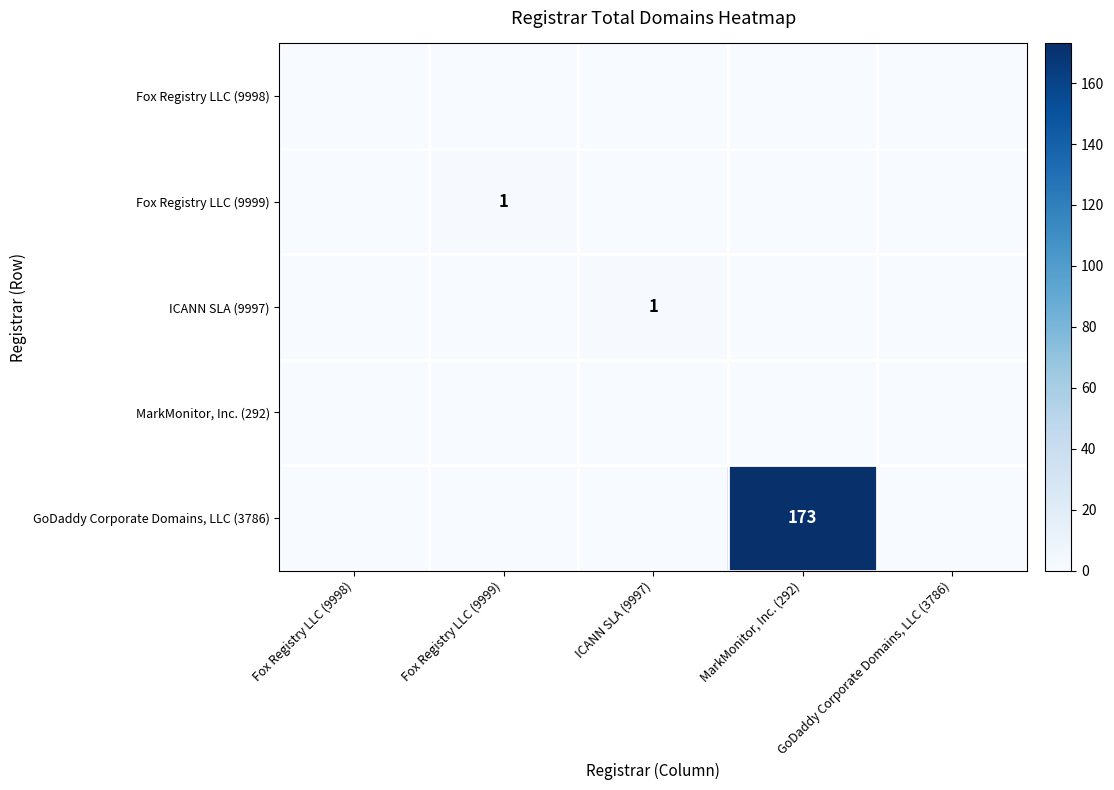

At how many categories does at least one series exceed 109?

1